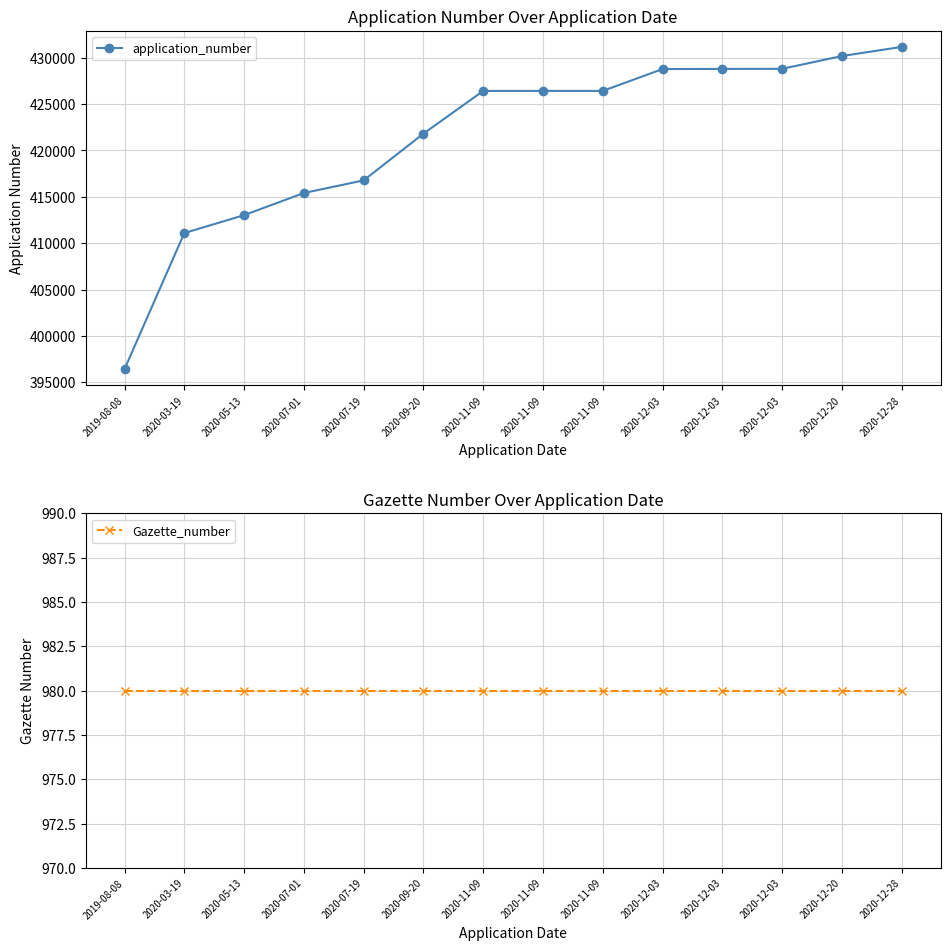

True or false: application_number and Gazette_number cross at least once.

False